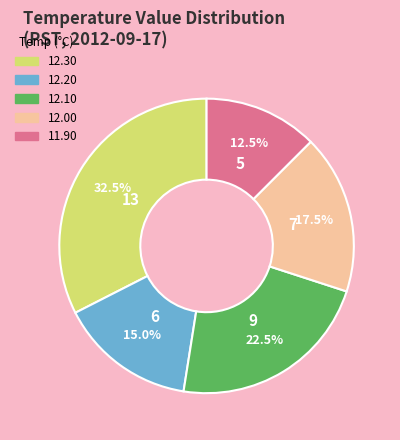

How much of the chart is everything except 12.20?

85.0%